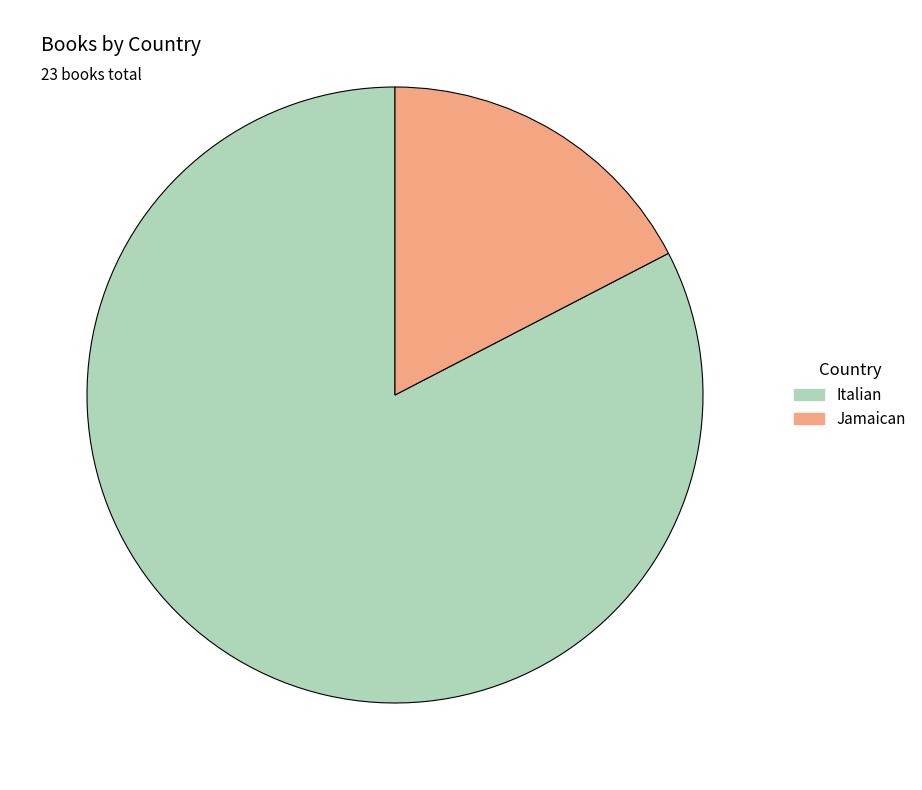

Do Italian and Jamaican together represent more than half of the pie?

Yes